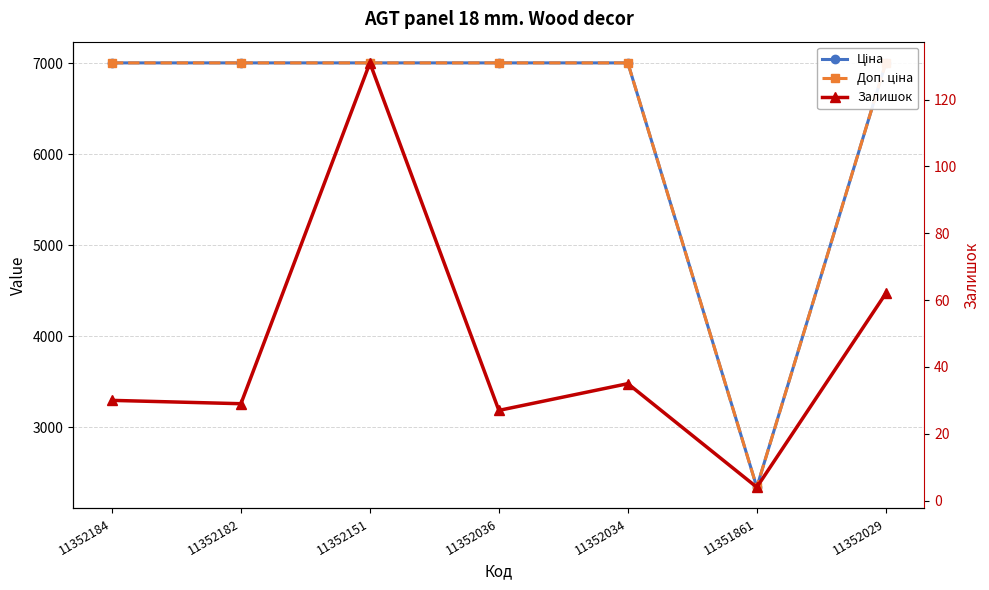

How many lines are shown in the chart?

3